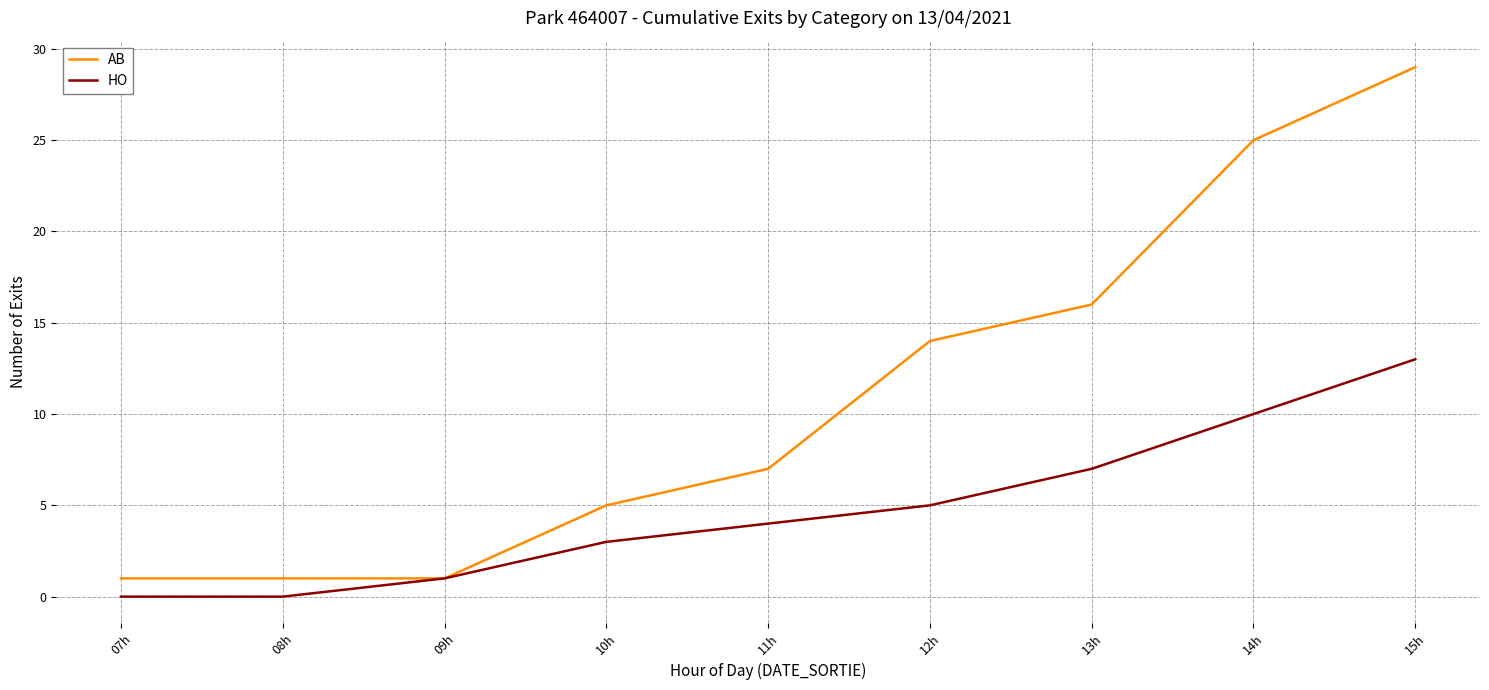

What position from the right is 09h?

7